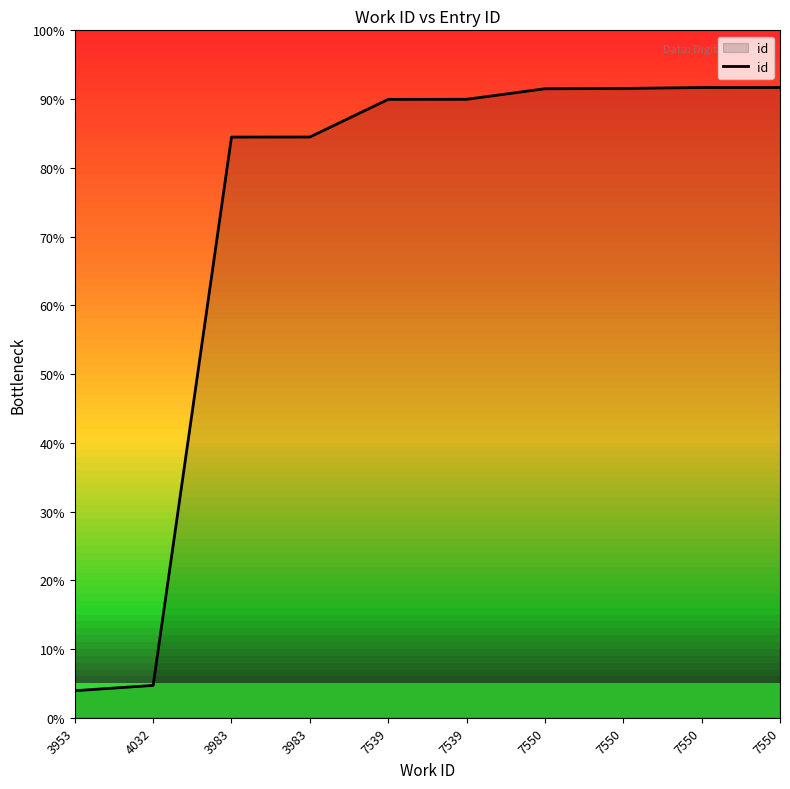

Read the value at 7550.

21882